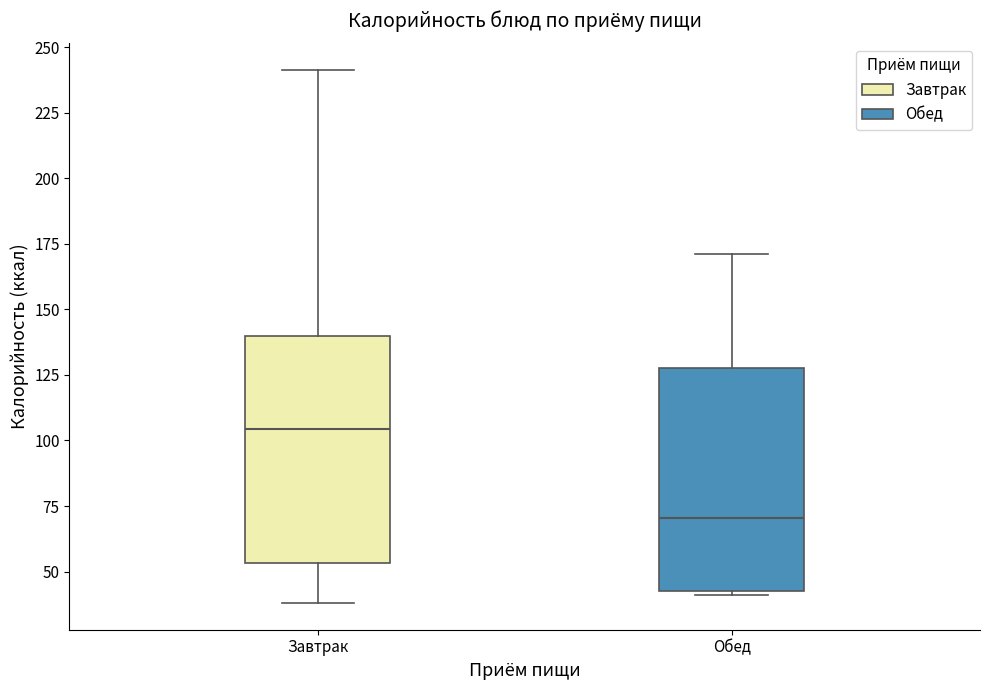

Where is the lower edge of the box for Обед on the y-axis? The values are not printed on the chart, so give them approximately, as read against the axis.

45